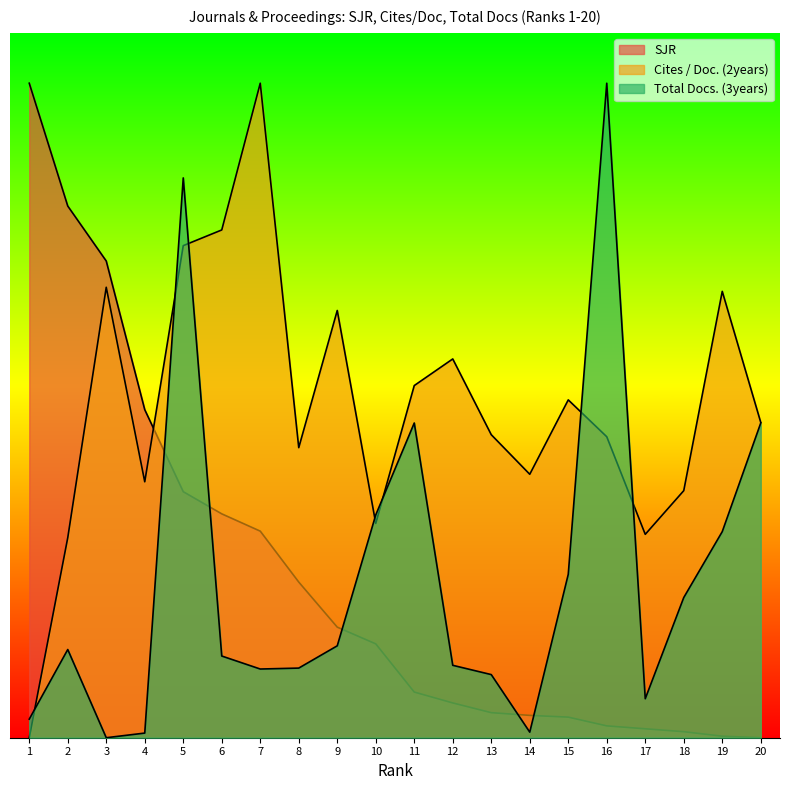

What is the approximate value of SJR at 13?

0.5